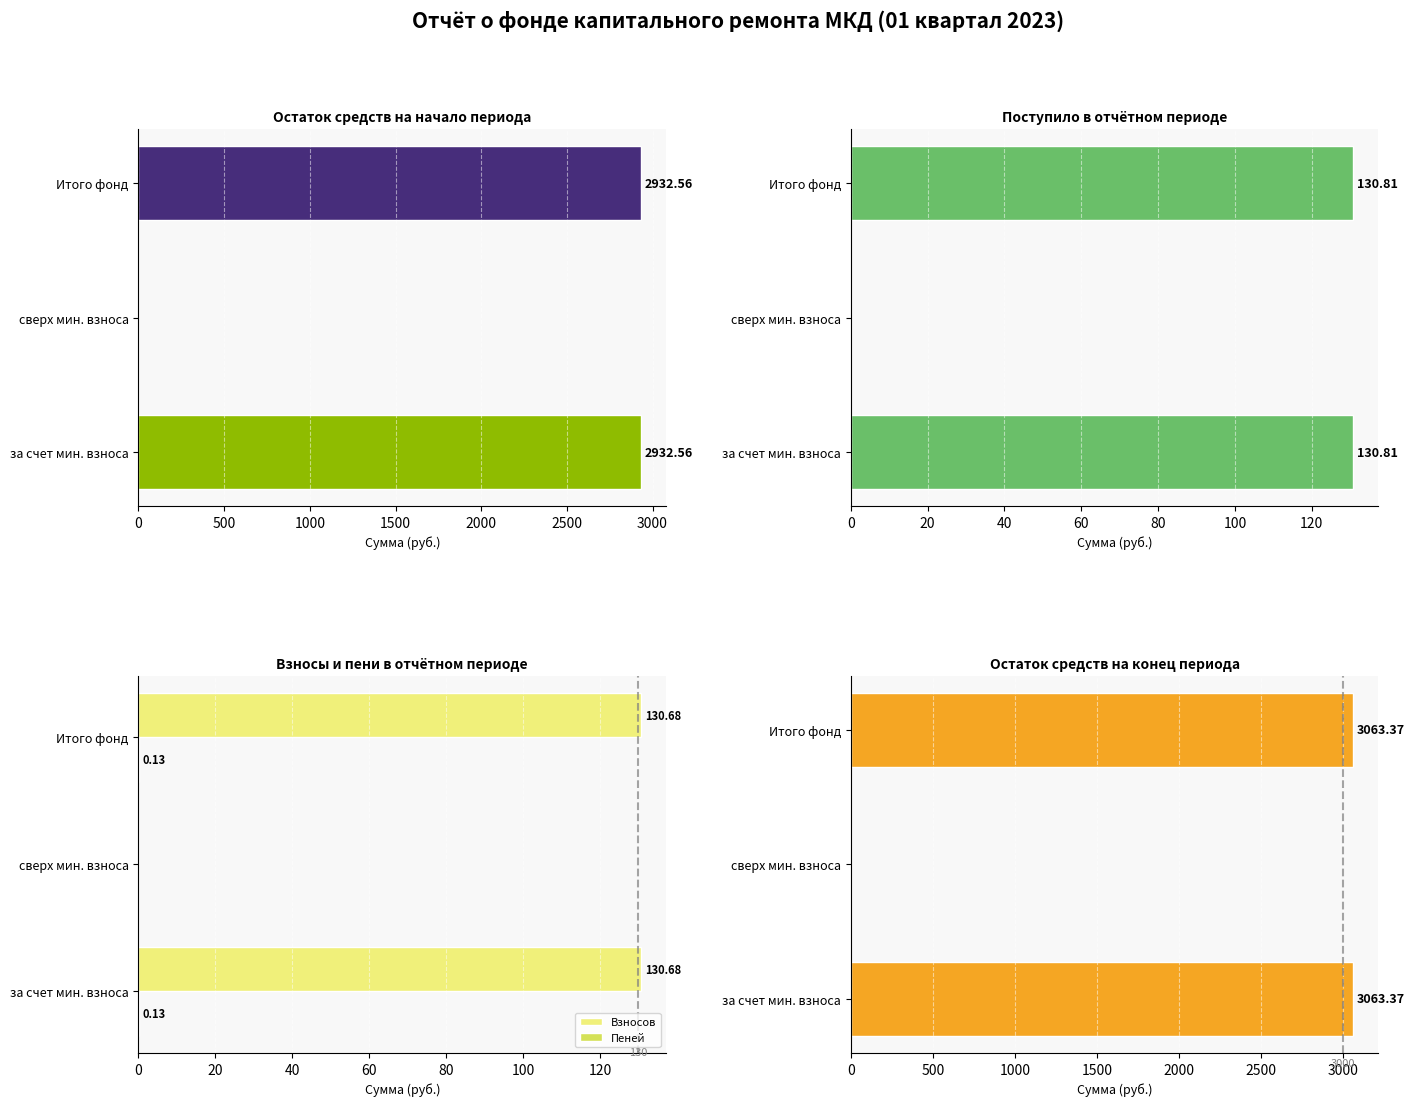

What is the difference between the maximum and minimum values in the Остаток на начало series?

2932.6